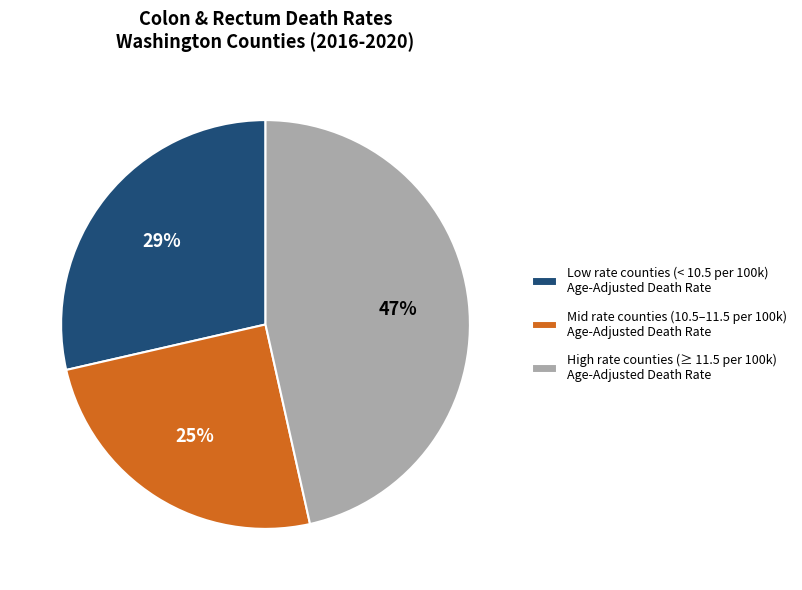

Is it true that Low rate counties (< 10.5 per 100k) Age-Adjusted Death Rate is 29% of the pie?

True